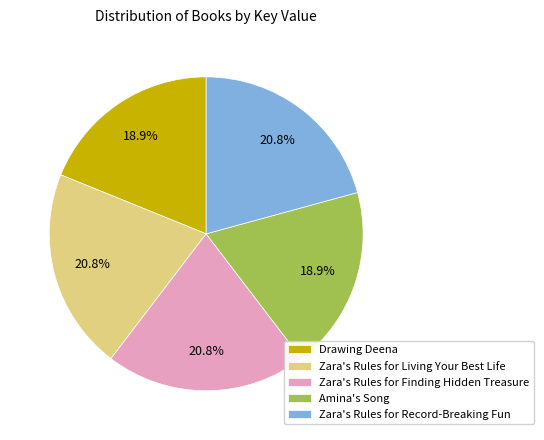

How many slices are in this pie chart?

5